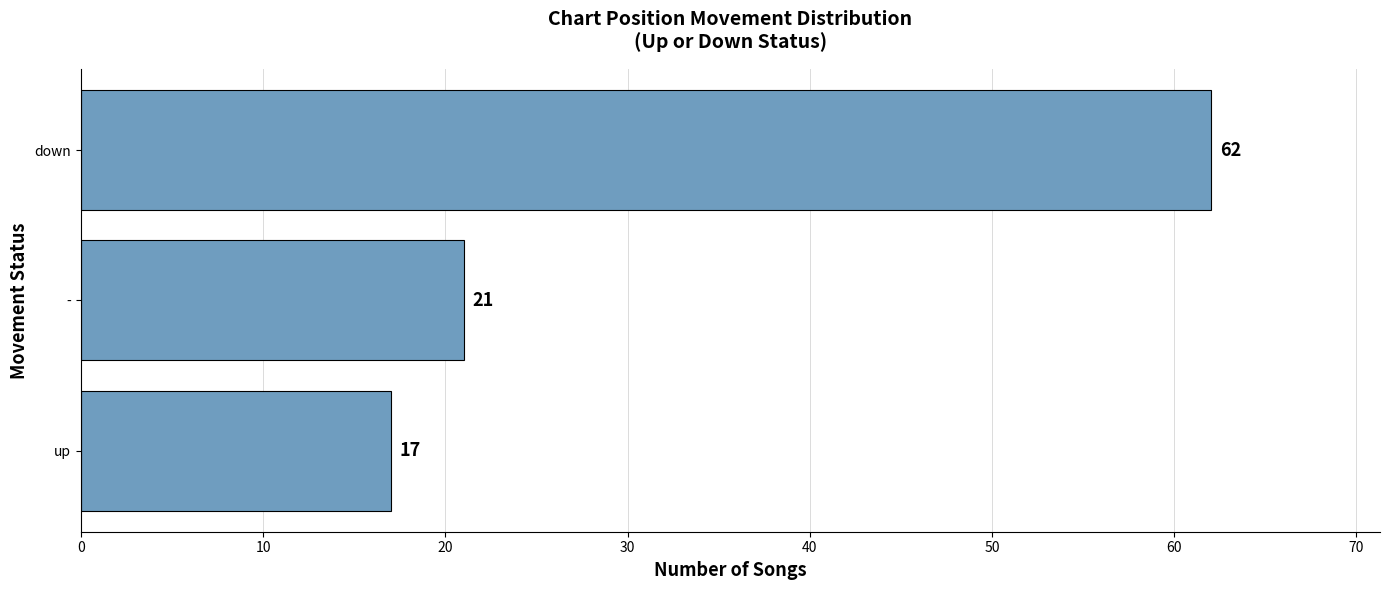

What is the ratio of the value at - to the value at up?

1.2